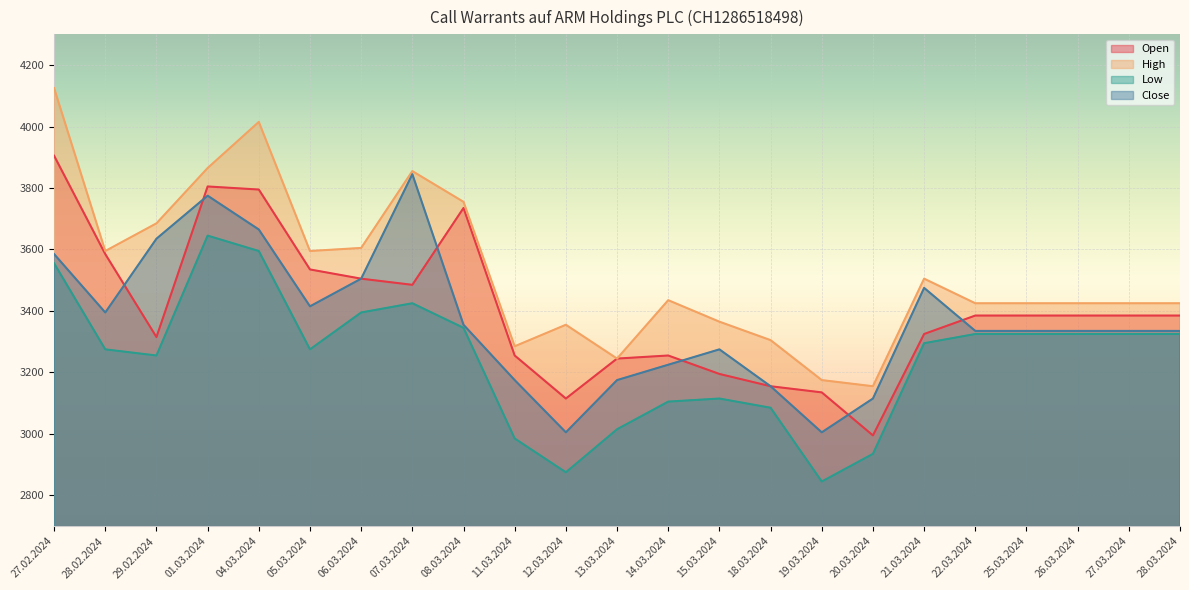

What is the lowest value of the High series?

3155